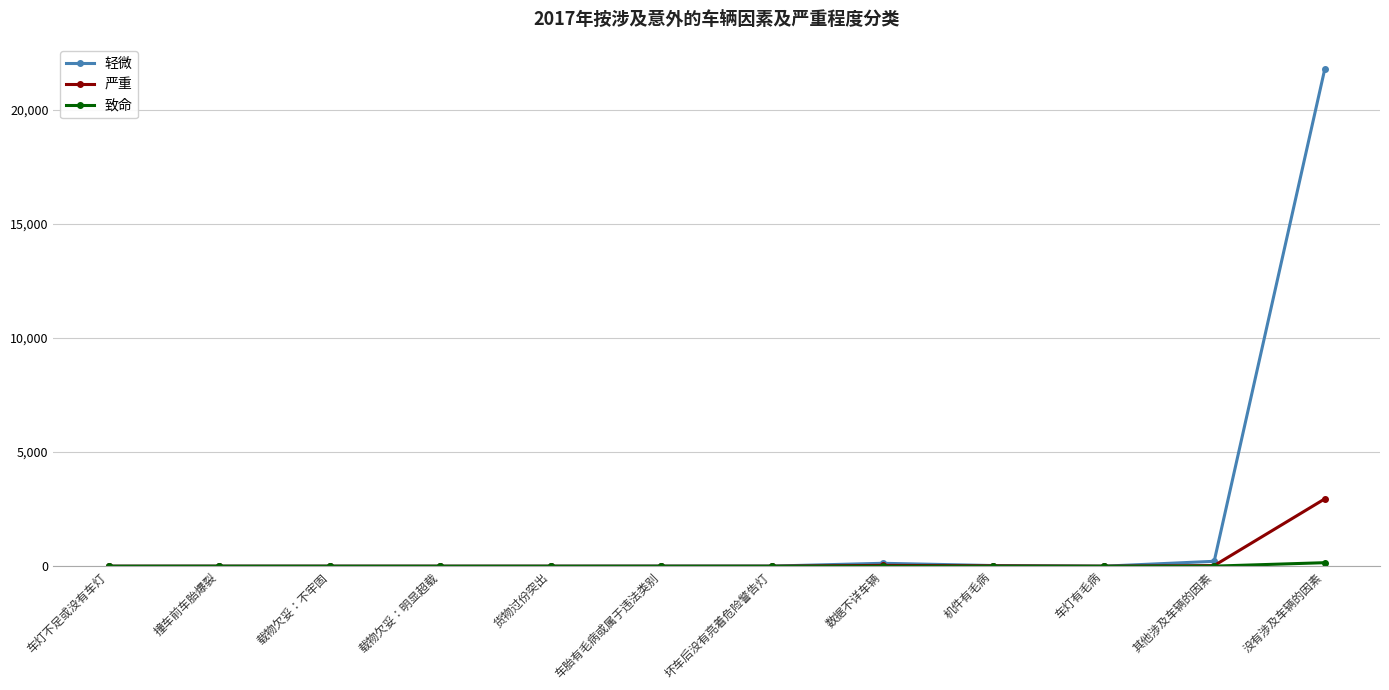

How many data points in 轻微 are less than 5?

6